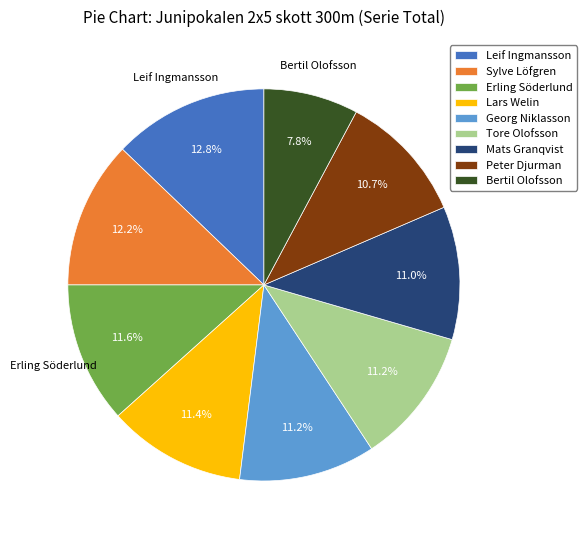

Is there a majority slice in this chart?

No